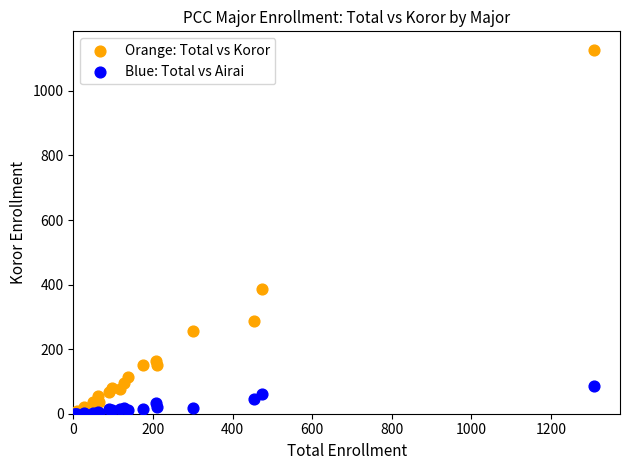

In the Orange: Total vs Koror series, what Y value is closest to 564?

387